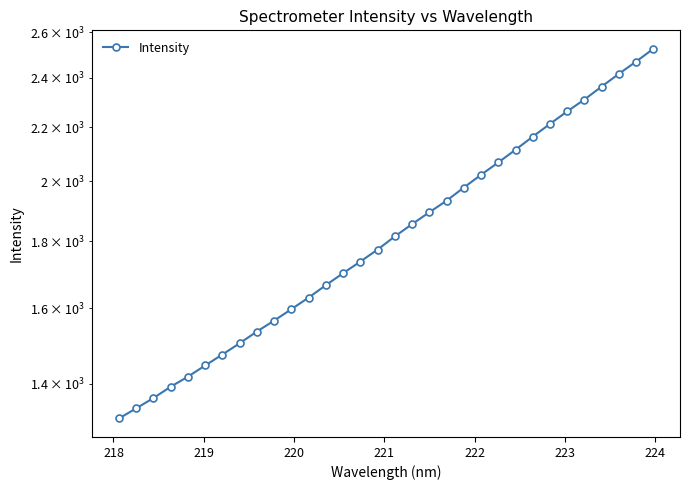

True or false: there are more than 0 points higher than both neighbors.

False